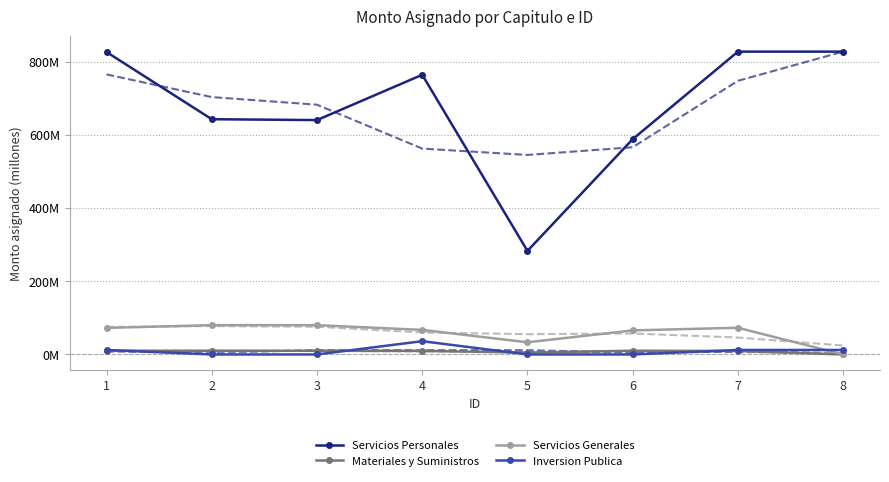

Which has a higher value, 1 or 5?

1